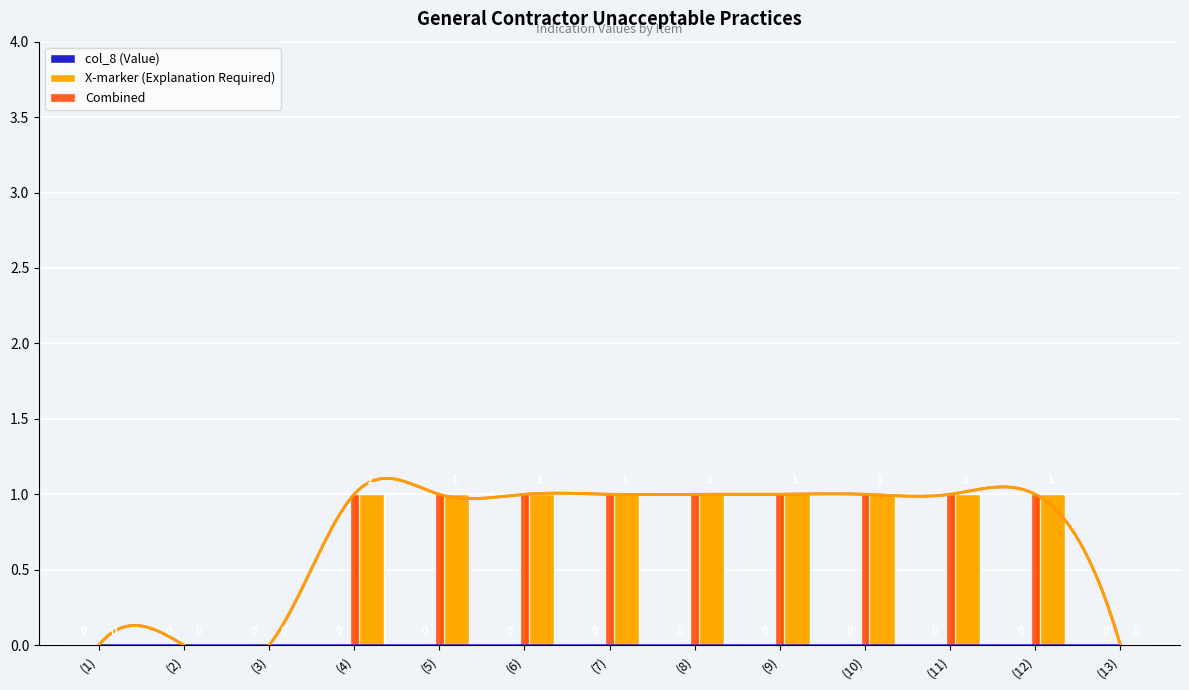

What is the difference between the highest and lowest values at (10)?

1